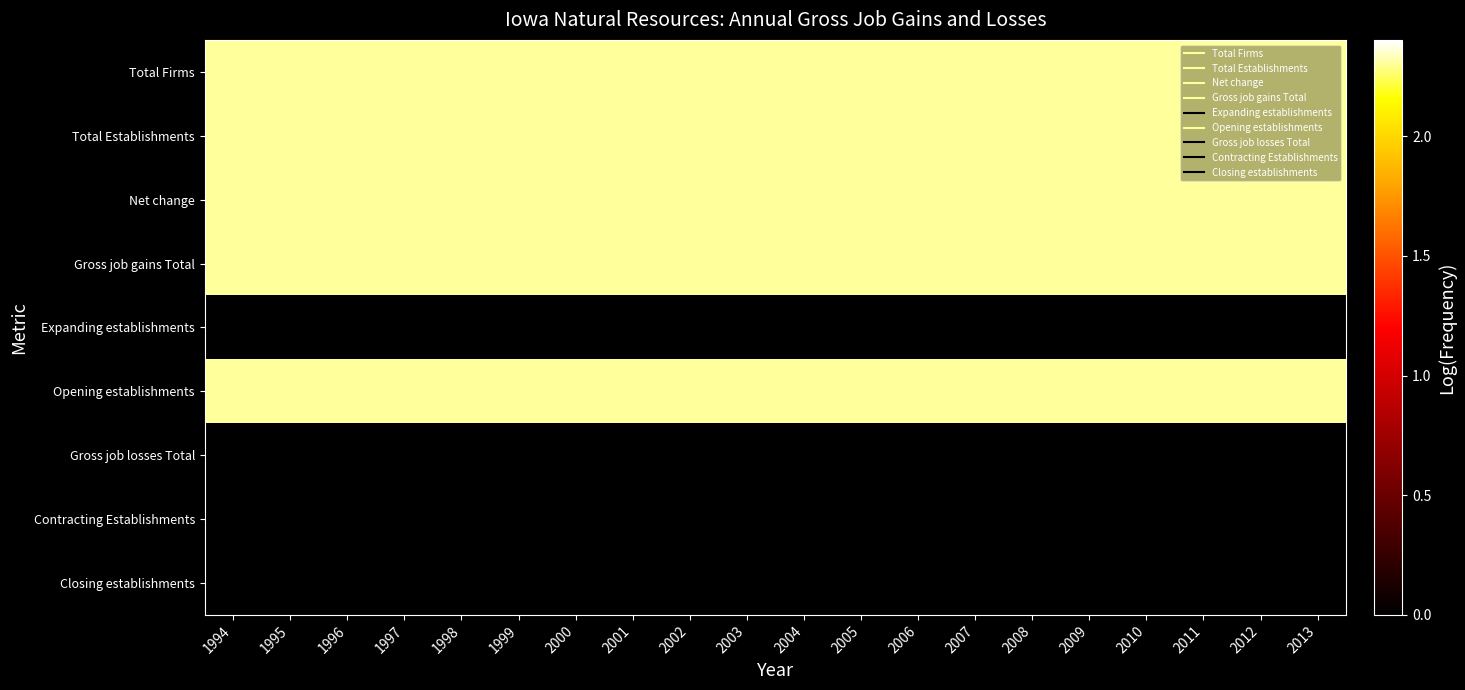

Reading right to left, list all the values displayed in this chart.

Total Firms: 2013=2.3	2012=2.3	2011=2.3	2010=2.3	2009=2.3	2008=2.3	2007=2.3	2006=2.3	2005=2.3	2004=2.3	2003=2.3	2002=2.3	2001=2.3	2000=2.3	1999=2.3	1998=2.3	1997=2.3	1996=2.3	1995=2.3	1994=2.3
Total Establishments: 2013=2.3	2012=2.3	2011=2.3	2010=2.3	2009=2.3	2008=2.3	2007=2.3	2006=2.3	2005=2.3	2004=2.3	2003=2.3	2002=2.3	2001=2.3	2000=2.3	1999=2.3	1998=2.3	1997=2.3	1996=2.3	1995=2.3	1994=2.3
Net change: 2013=2.3	2012=2.3	2011=2.3	2010=2.3	2009=2.3	2008=2.3	2007=2.3	2006=2.3	2005=2.3	2004=2.3	2003=2.3	2002=2.3	2001=2.3	2000=2.3	1999=2.3	1998=2.3	1997=2.3	1996=2.3	1995=2.3	1994=2.3
Gross job gains Total: 2013=2.3	2012=2.3	2011=2.3	2010=2.3	2009=2.3	2008=2.3	2007=2.3	2006=2.3	2005=2.3	2004=2.3	2003=2.3	2002=2.3	2001=2.3	2000=2.3	1999=2.3	1998=2.3	1997=2.3	1996=2.3	1995=2.3	1994=2.3
Expanding establishments: 2013=0.0	2012=0.0	2011=0.0	2010=0.0	2009=0.0	2008=0.0	2007=0.0	2006=0.0	2005=0.0	2004=0.0	2003=0.0	2002=0.0	2001=0.0	2000=0.0	1999=0.0	1998=0.0	1997=0.0	1996=0.0	1995=0.0	1994=0.0
Opening establishments: 2013=2.3	2012=2.3	2011=2.3	2010=2.3	2009=2.3	2008=2.3	2007=2.3	2006=2.3	2005=2.3	2004=2.3	2003=2.3	2002=2.3	2001=2.3	2000=2.3	1999=2.3	1998=2.3	1997=2.3	1996=2.3	1995=2.3	1994=2.3
Gross job losses Total: 2013=0.0	2012=0.0	2011=0.0	2010=0.0	2009=0.0	2008=0.0	2007=0.0	2006=0.0	2005=0.0	2004=0.0	2003=0.0	2002=0.0	2001=0.0	2000=0.0	1999=0.0	1998=0.0	1997=0.0	1996=0.0	1995=0.0	1994=0.0
Contracting Establishments: 2013=0.0	2012=0.0	2011=0.0	2010=0.0	2009=0.0	2008=0.0	2007=0.0	2006=0.0	2005=0.0	2004=0.0	2003=0.0	2002=0.0	2001=0.0	2000=0.0	1999=0.0	1998=0.0	1997=0.0	1996=0.0	1995=0.0	1994=0.0
Closing establishments: 2013=0.0	2012=0.0	2011=0.0	2010=0.0	2009=0.0	2008=0.0	2007=0.0	2006=0.0	2005=0.0	2004=0.0	2003=0.0	2002=0.0	2001=0.0	2000=0.0	1999=0.0	1998=0.0	1997=0.0	1996=0.0	1995=0.0	1994=0.0